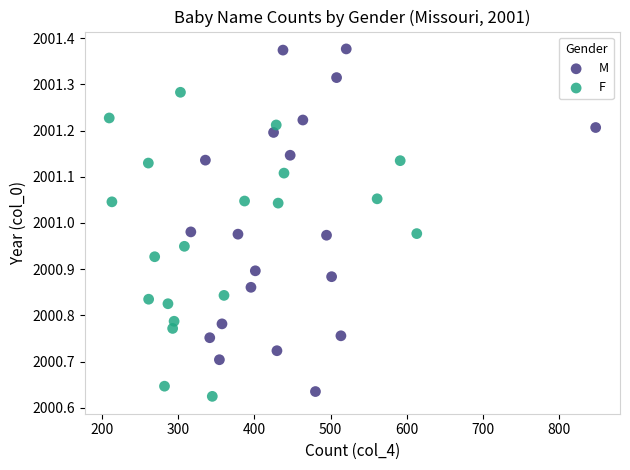

Which series reaches the maximum Y coordinate?

M